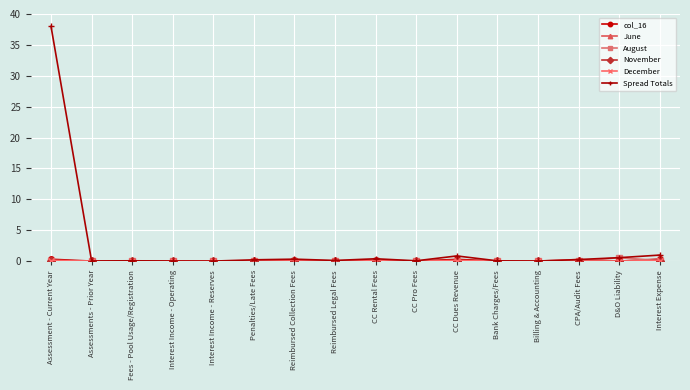

What is the maximum value for Spread Totals?

38.0